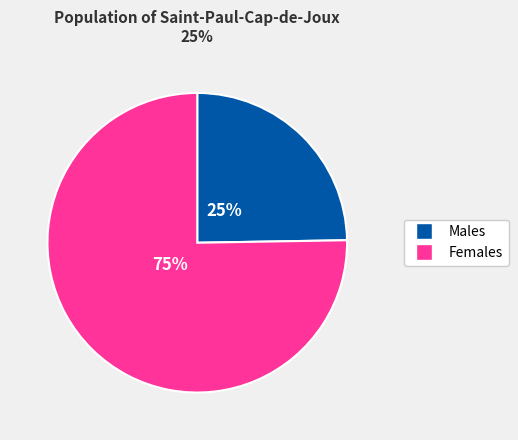

How many slices are in this pie chart?

2